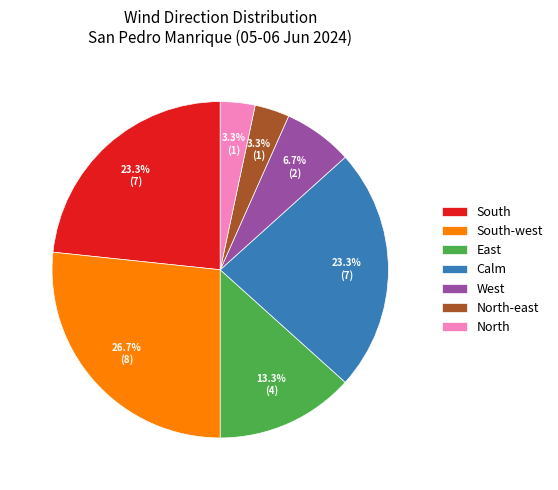

Approximately how many times larger is the value at West compared to South?

0.3